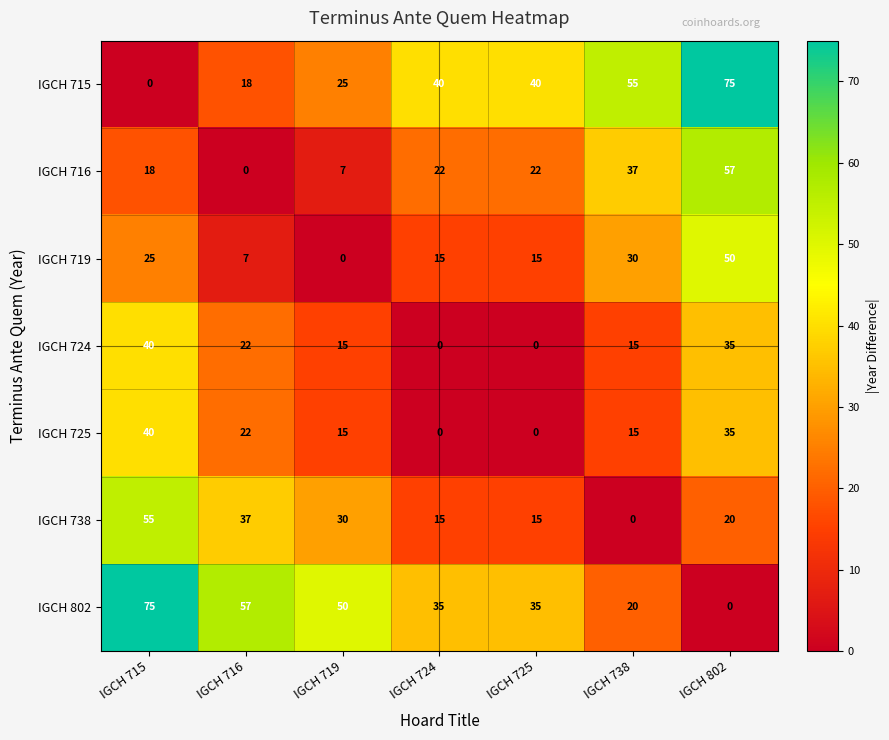

At which label does IGCH 716 reach its peak?

IGCH 802